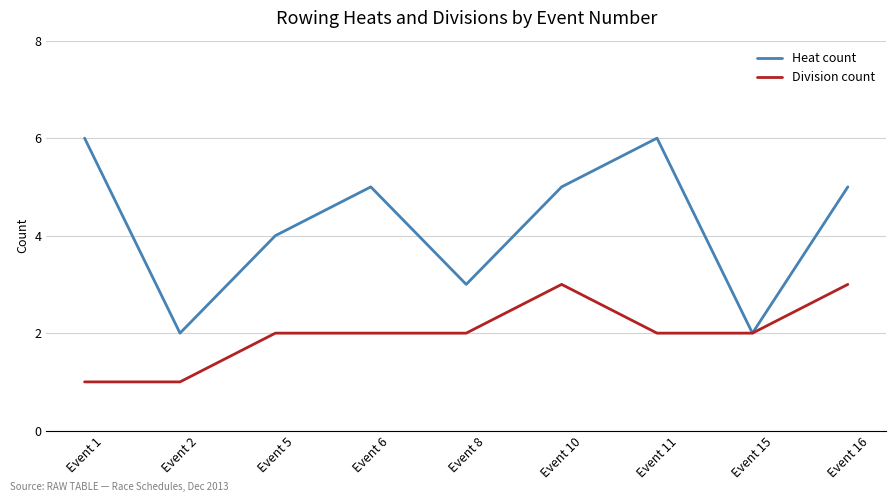

How many lines are shown in the chart?

2